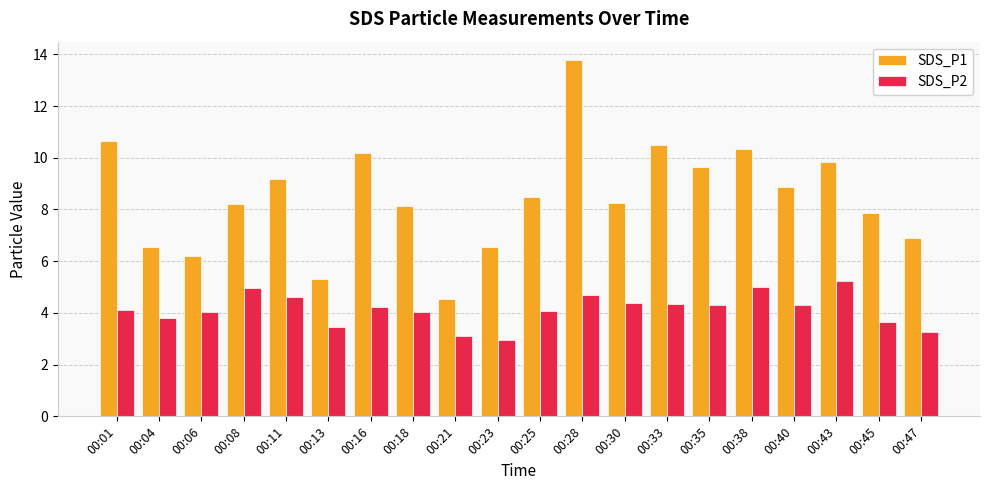

Is the value of SDS_P1 at 00:28 greater than the value of SDS_P2 at 00:04?

Yes